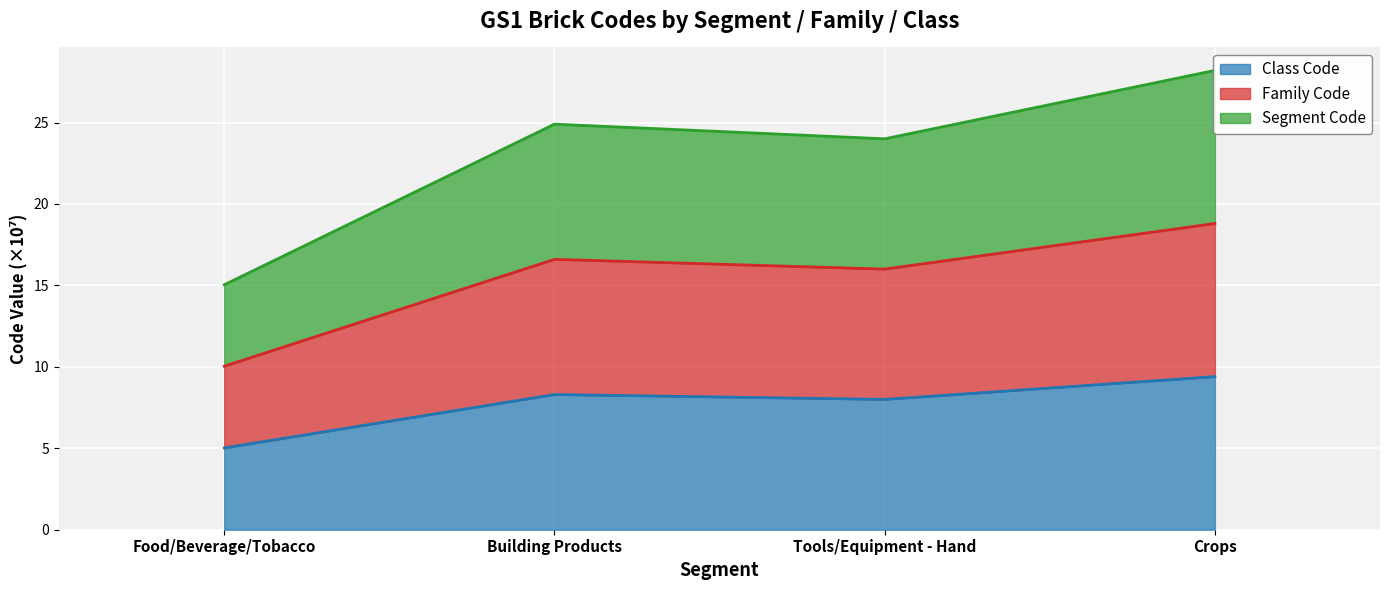

Which series has the largest range (max minus min)?

Segment Code